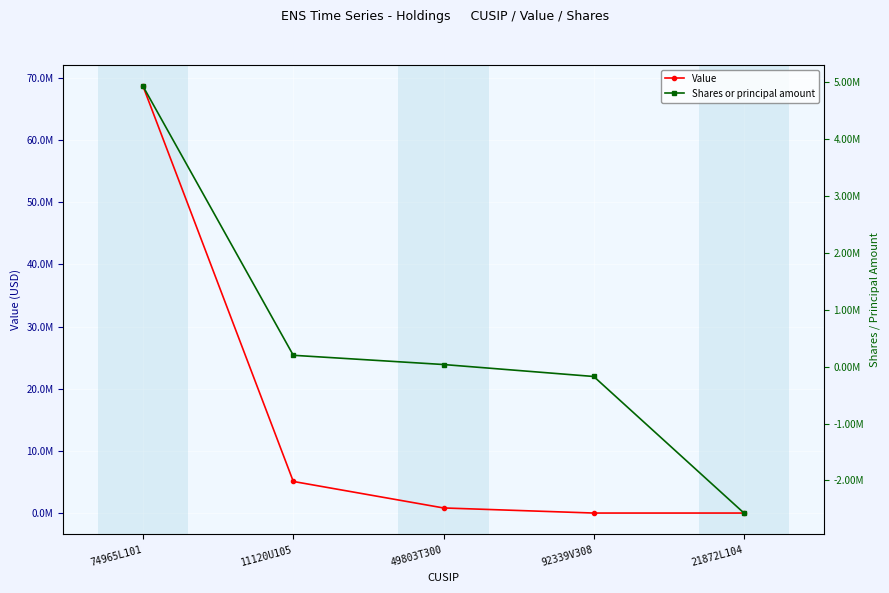

True or false: Shares or principal amount and Value intersect in this chart.

False